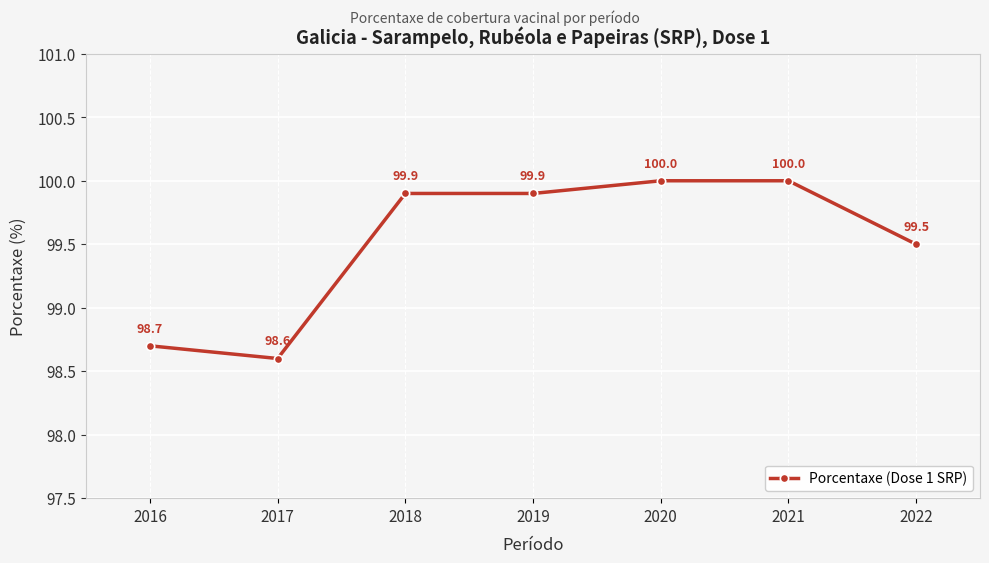

Where is the data nearest to the value 99?

2016